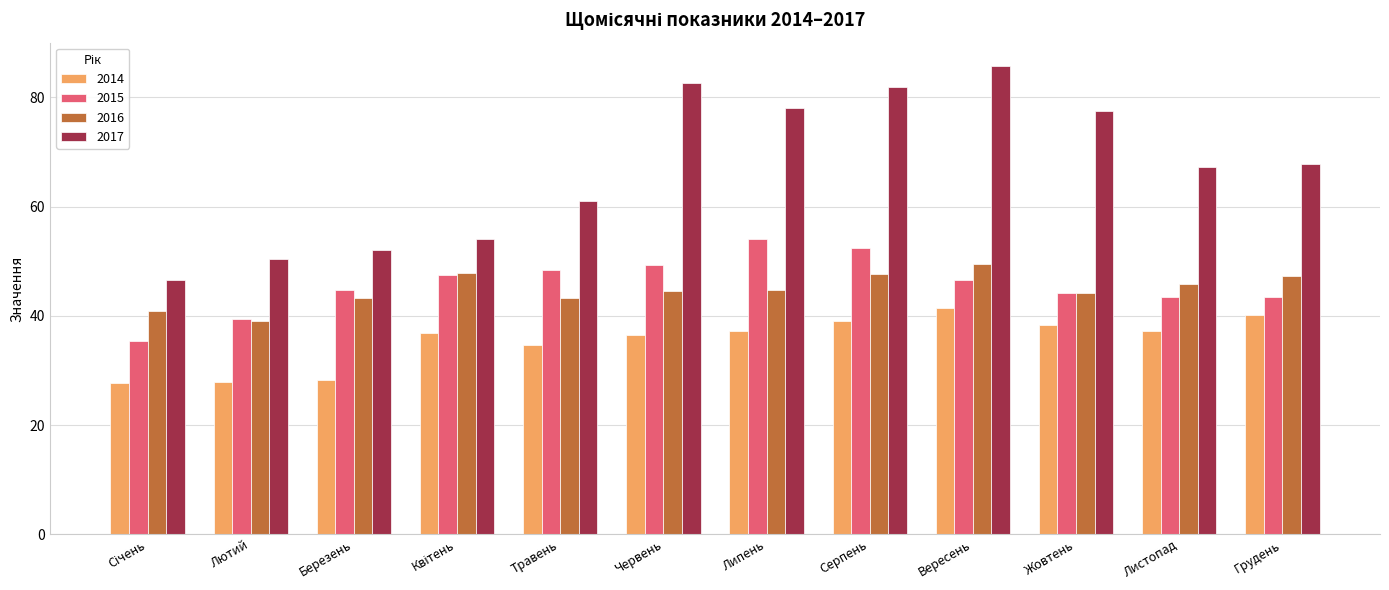

Which series has the widest spread of values?

2017